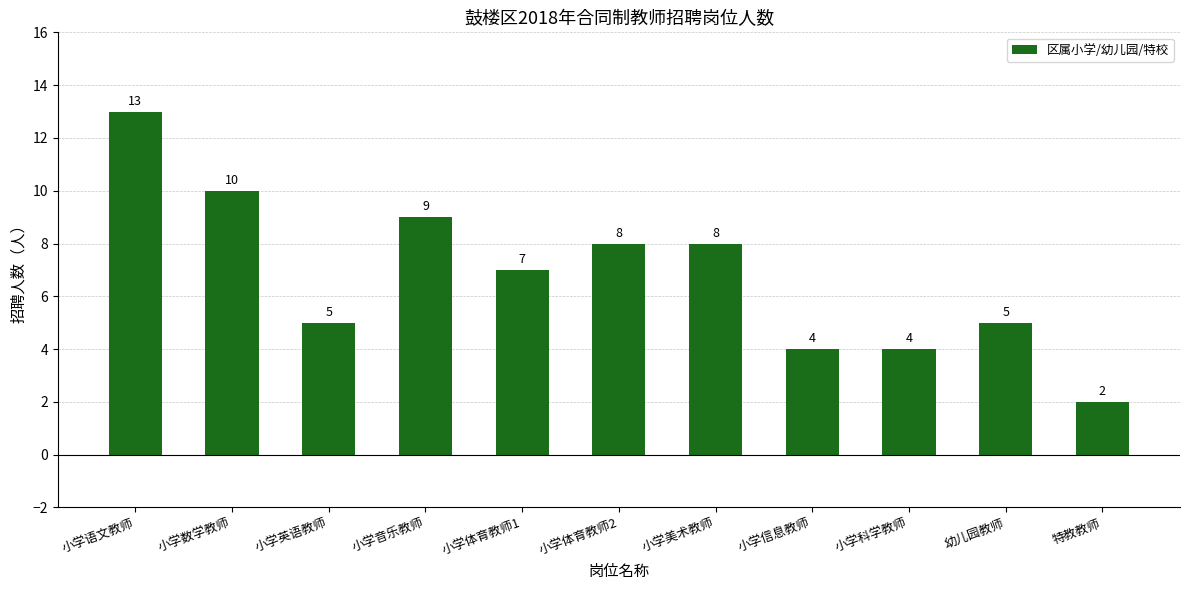

True or false: the data shows 5 at 小学英语教师.

True